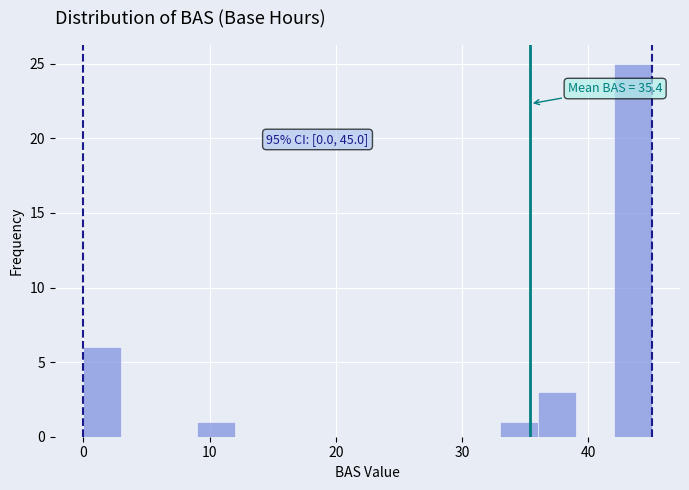

Around what value on the x-axis is the tallest bar? Give the approximate position of its centre, as read against the axis.

44